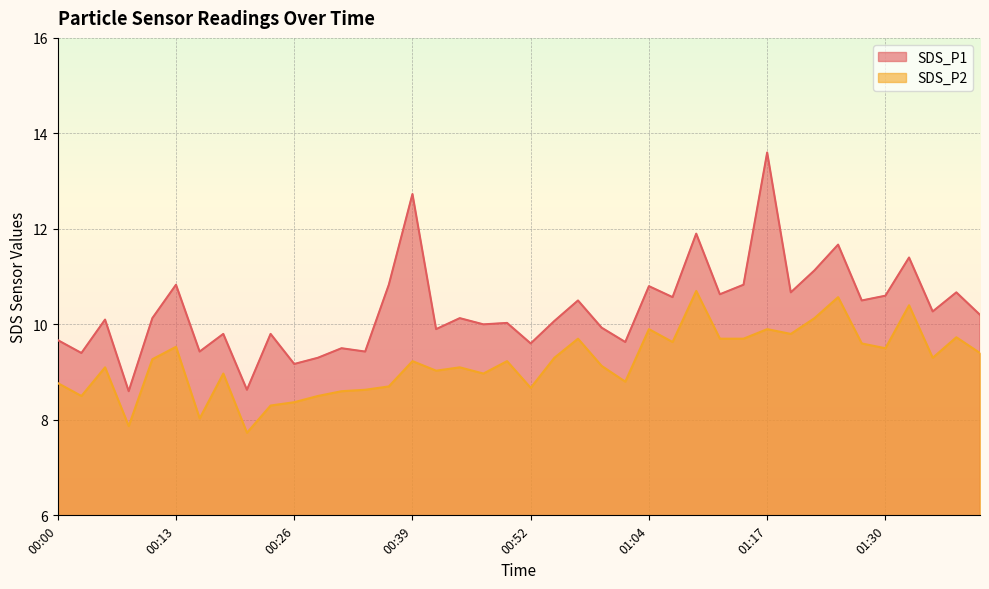

The SDS_P1 series shows 9.9 at 00:59. True or false?

True